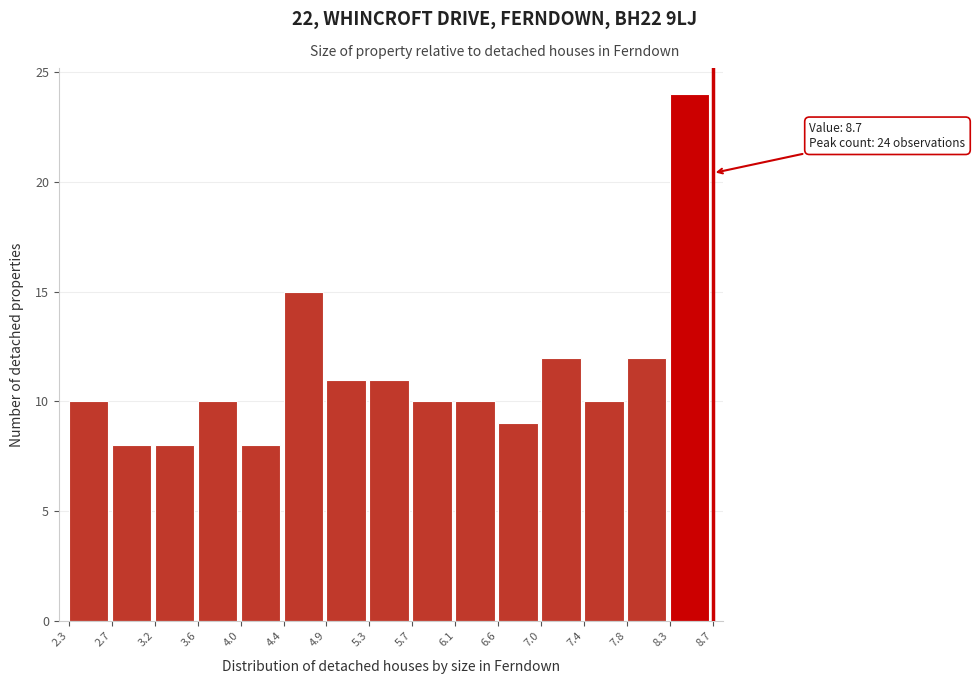

Which range on the x-axis has the tallest bar?

8.3 to 8.7